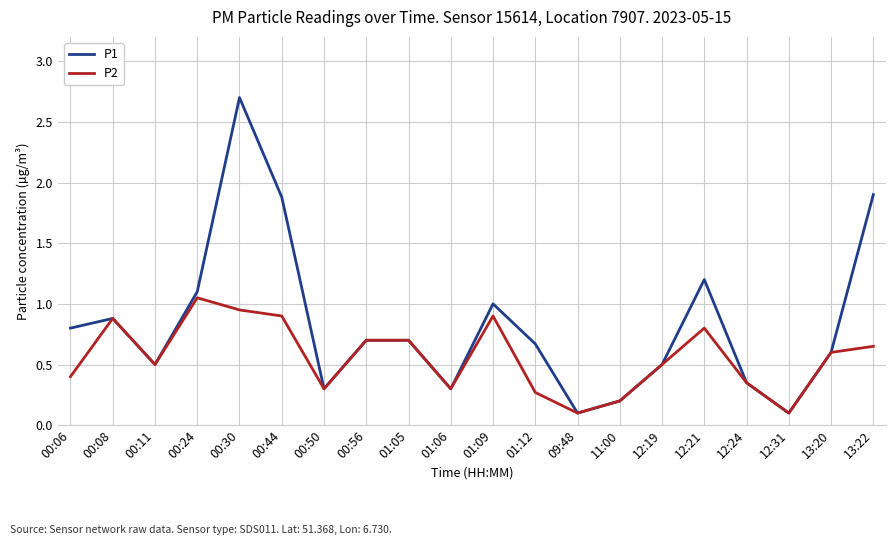

What is the maximum value for P1?

2.7